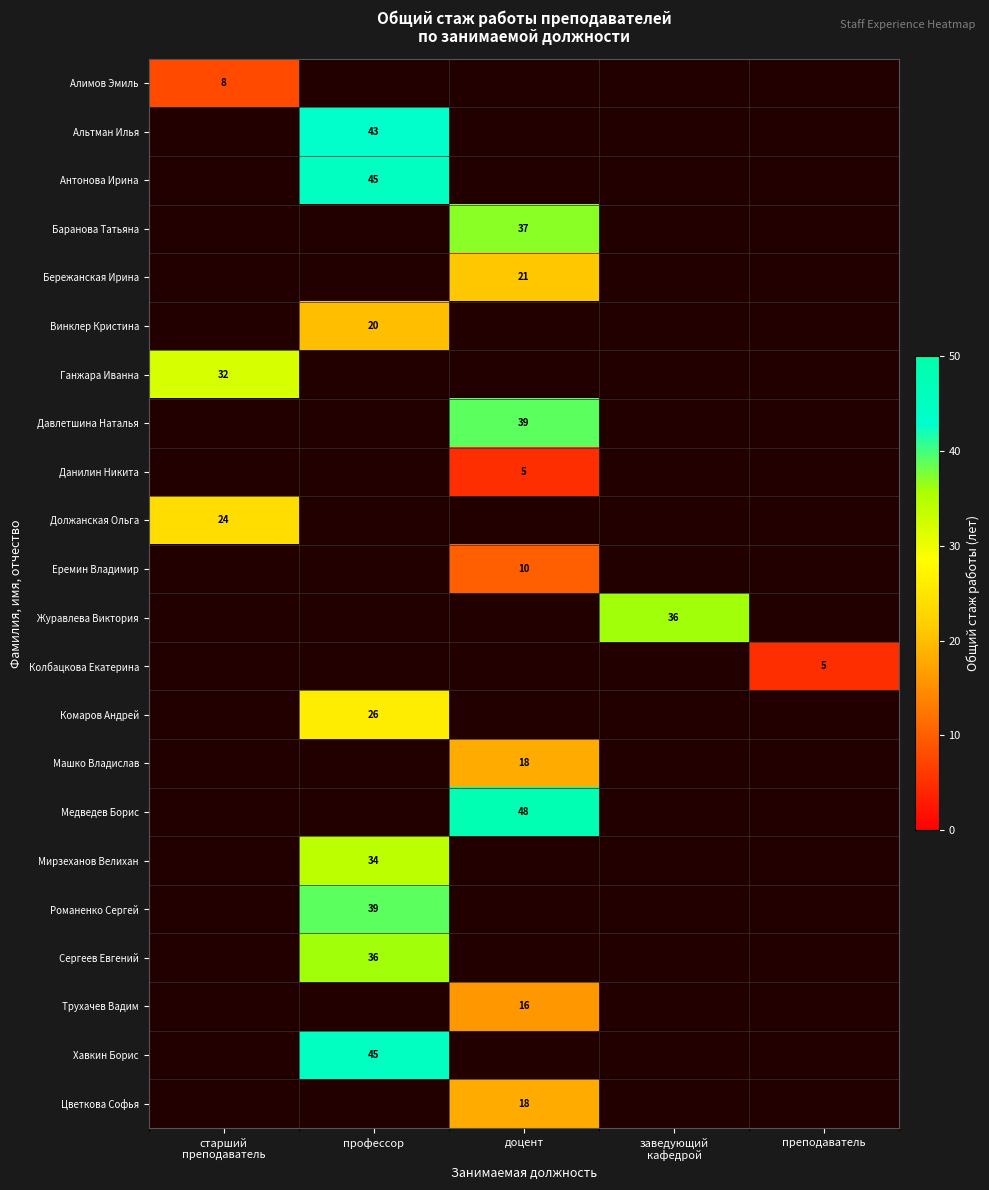

Which has a higher value, преподаватель or доцент?

доцент